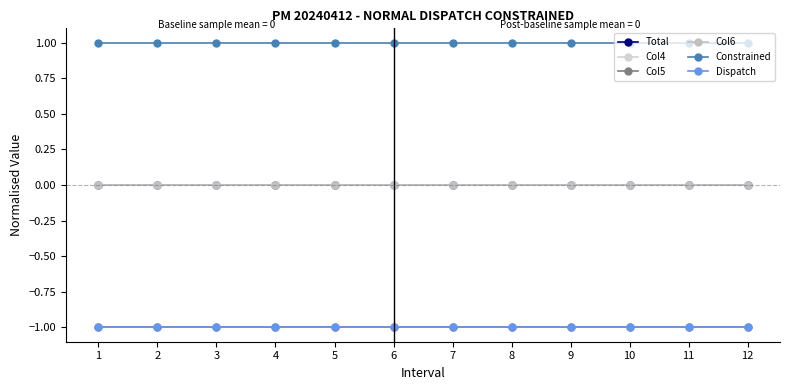

Does the chart have visible grid lines?

No